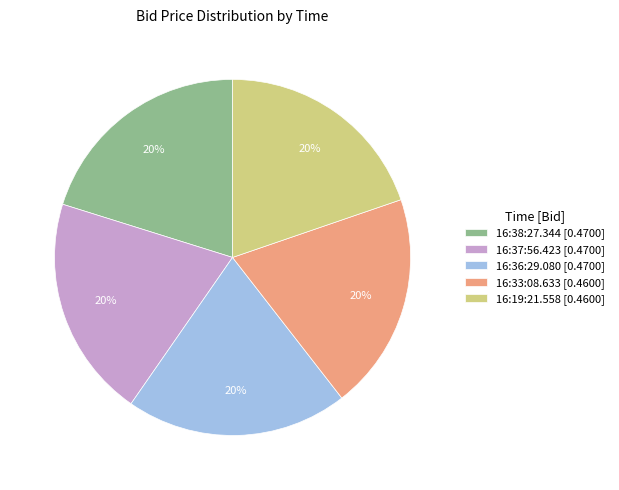

To the nearest percent, what is the average slice percentage?

20%